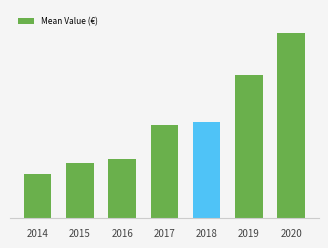

Are the bars horizontal?

No